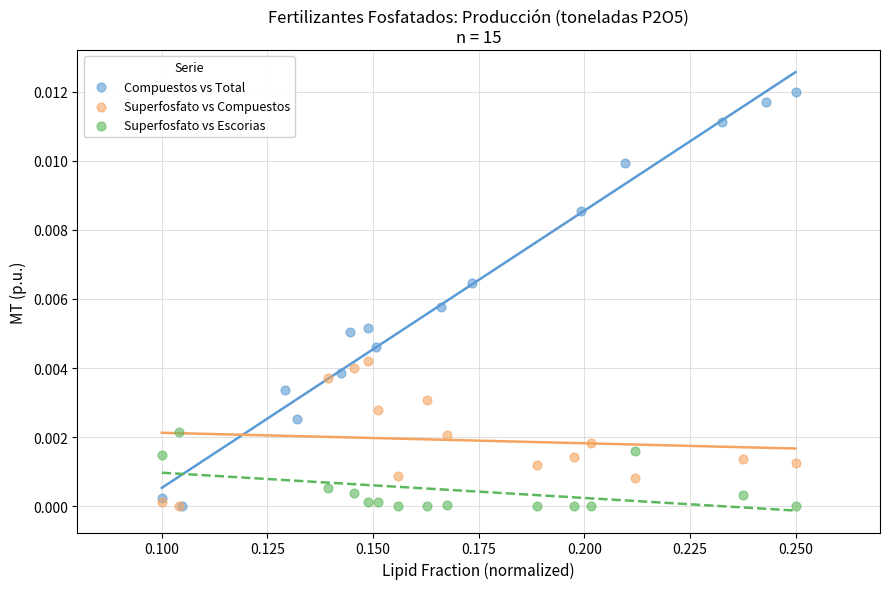

Which series has the widest spread of Y values?

Compuestos vs Total